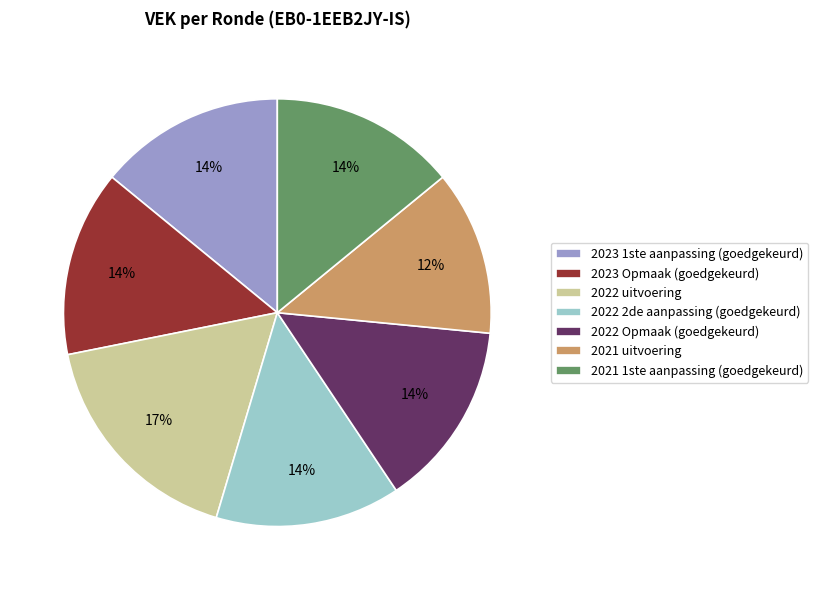

To the nearest percent, what percentage of the pie is 2023 Opmaak (goedgekeurd)?

14%